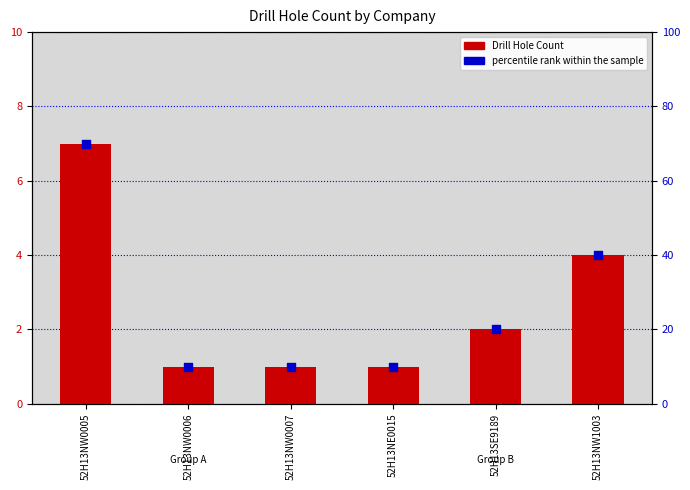

Which series has the largest total across all categories?

percentile rank within the sample